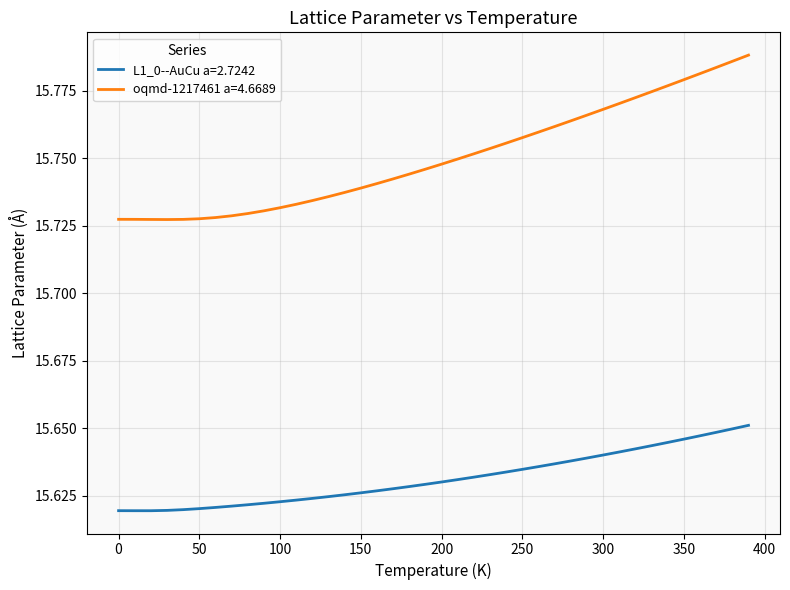

Rank the series by their average value, from highest to lowest.

oqmd-1217461 a=4.6689, L1_0--AuCu a=2.7242